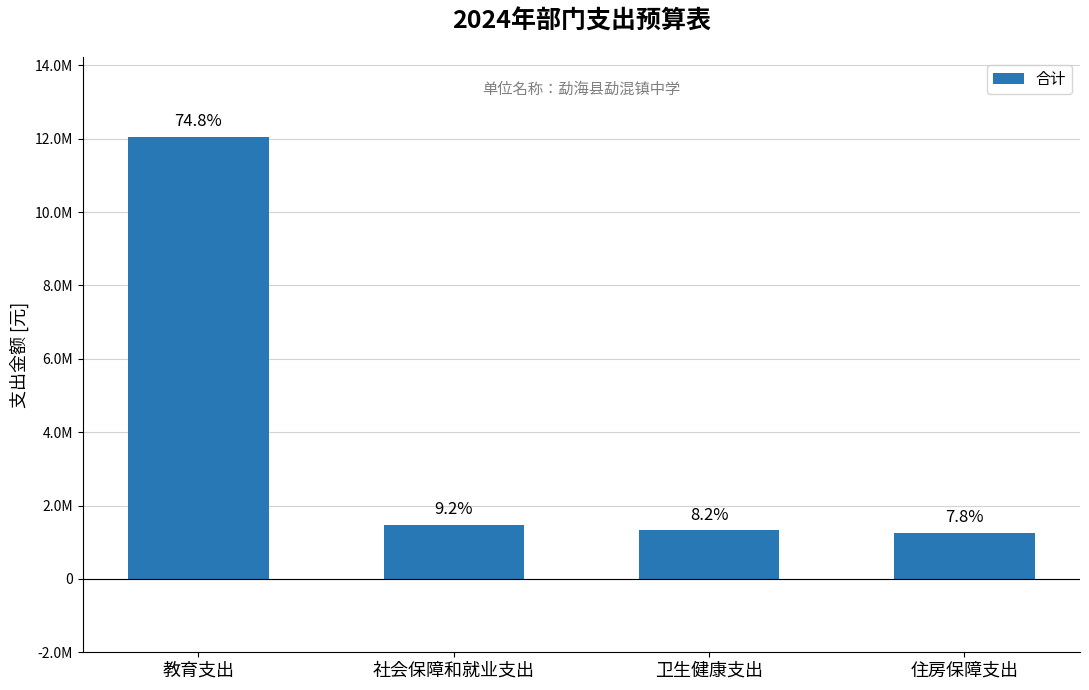

What is the smallest value displayed?

1264116.1